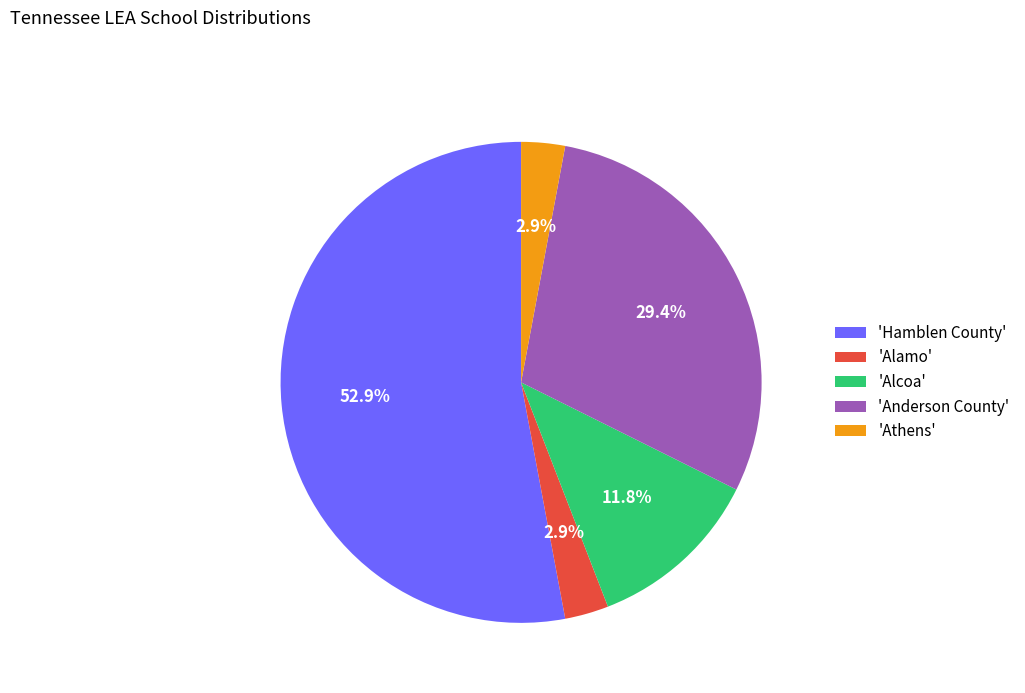

Count the number of slices in the pie.

5